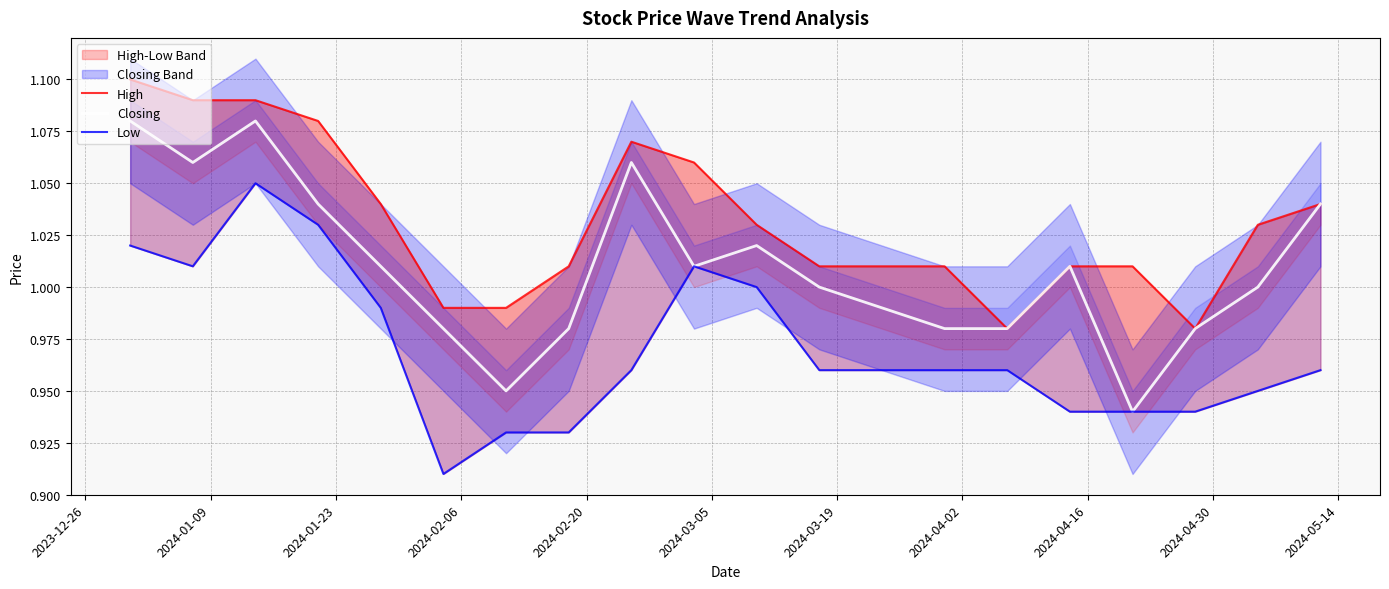

What position from the left is 2024-05-14?

11